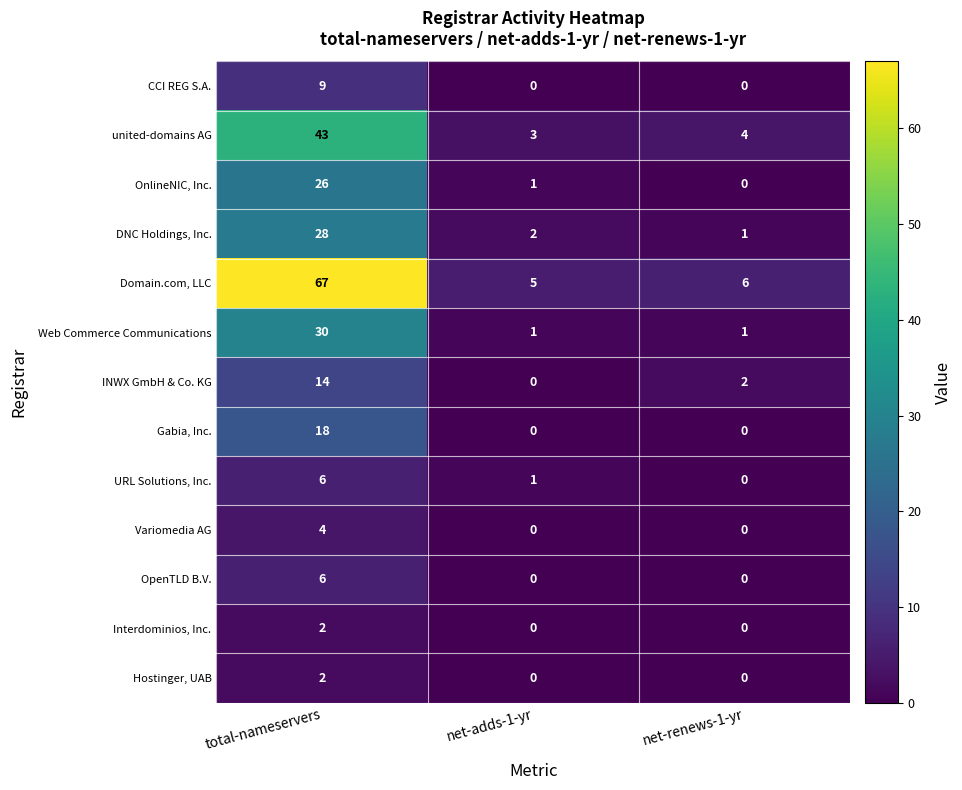

What is the maximum value for Variomedia AG?

4